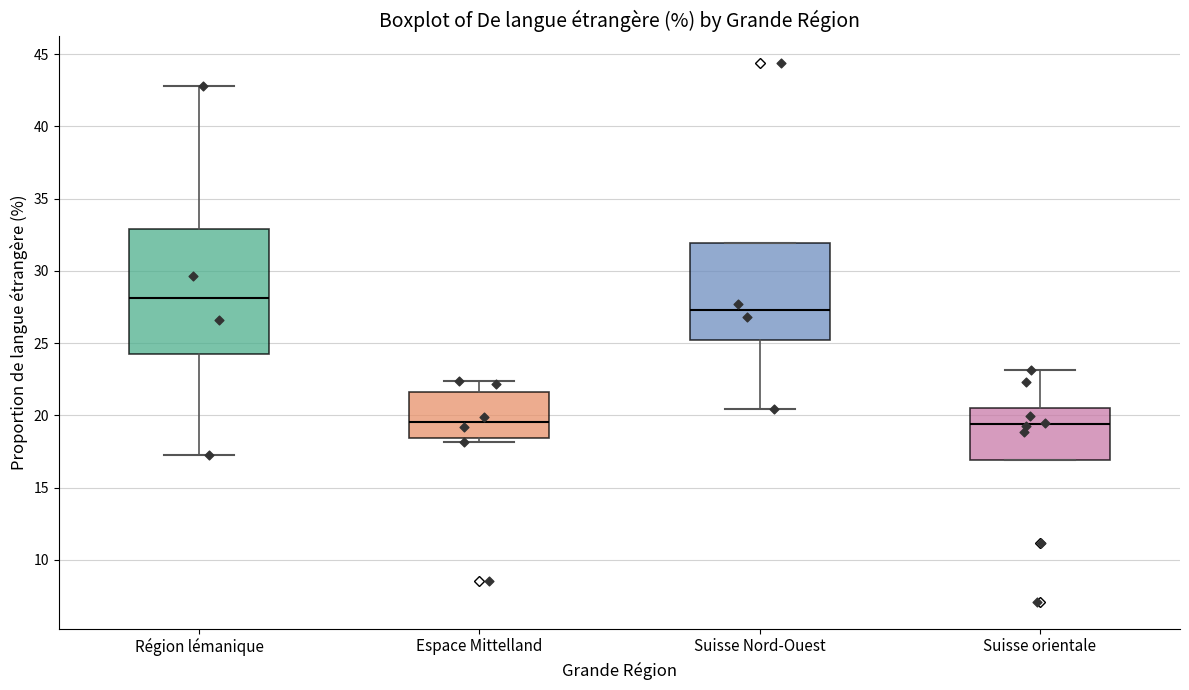

Which box is the tallest, from its lower edge to its upper edge?

Région lémanique